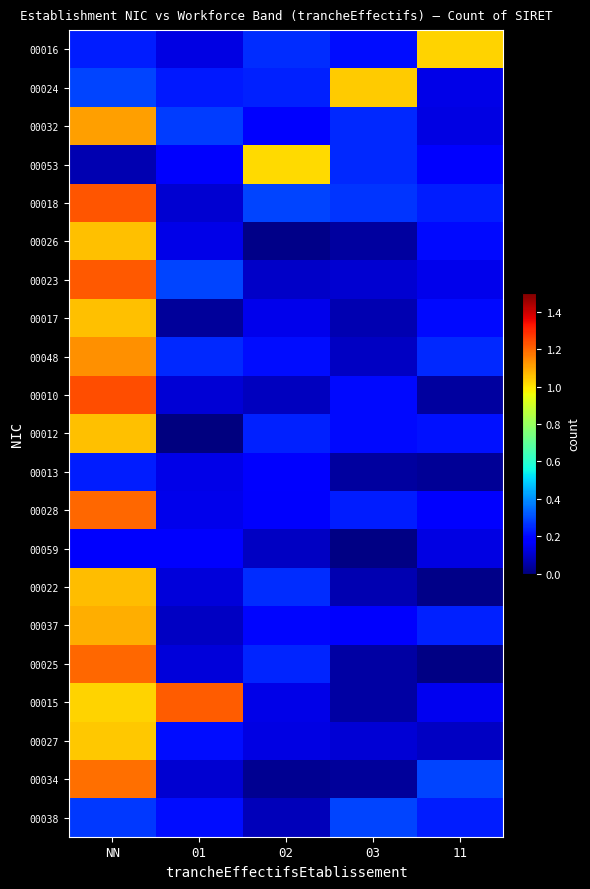

Which category has the lowest value across all series?

01